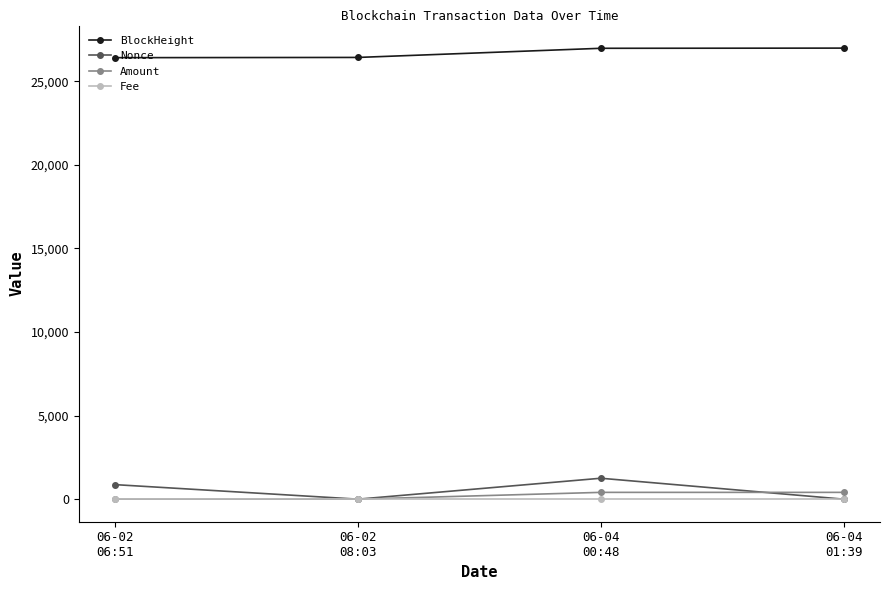

What is the difference between the maximum and second lowest values in the BlockHeight series?

558.0